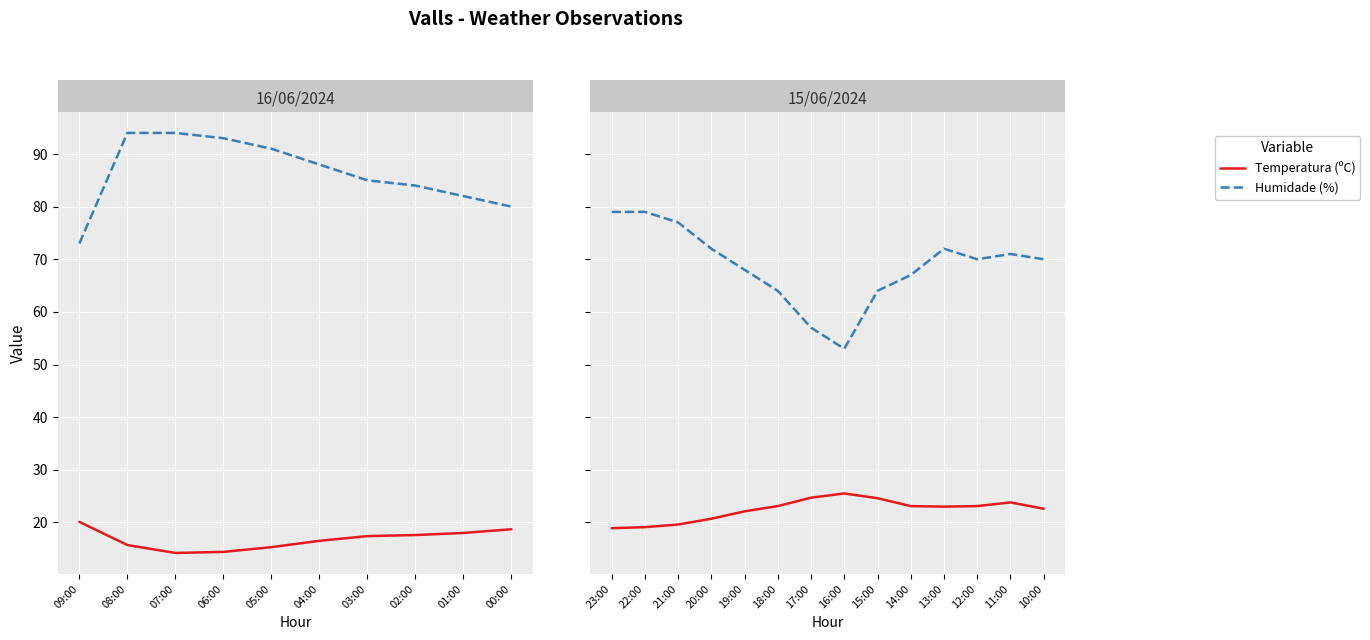

List the series in order of their peak value, lowest first.

Temperatura (ºC), Humidade (%)